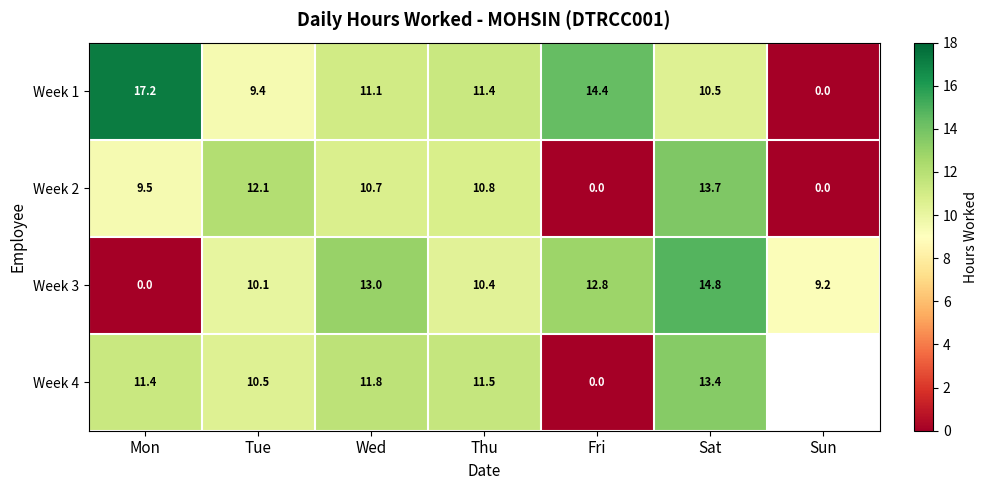

Which category has the lowest value in the Week 1 series?

Sun